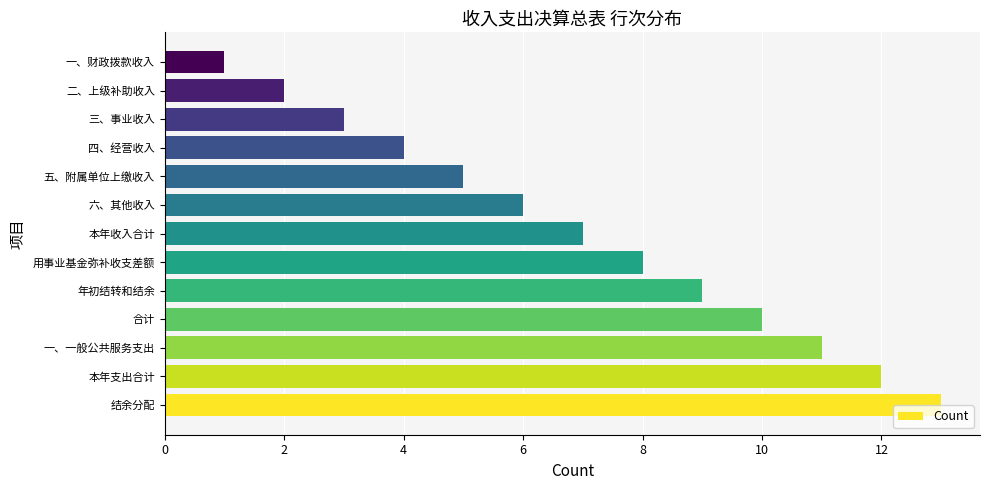

What is the greatest value displayed?

13